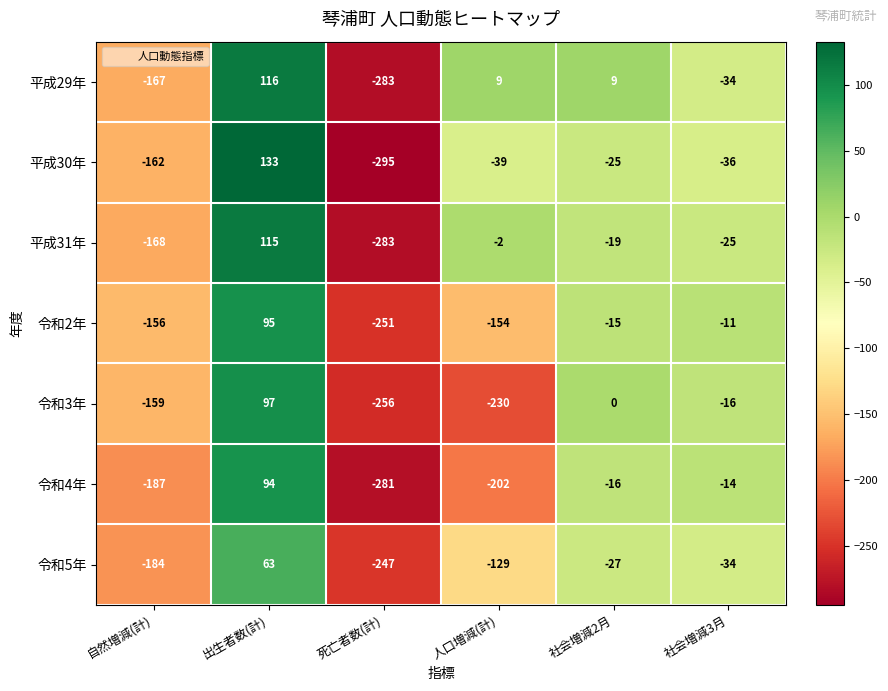

Which series has the largest range (max minus min)?

平成30年